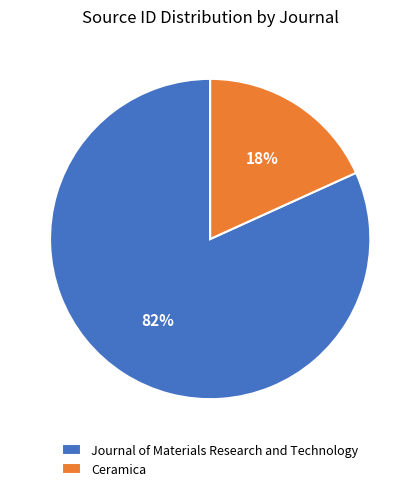

The Journal of Materials Research and Technology slice represents 82% of the pie. True or false?

True